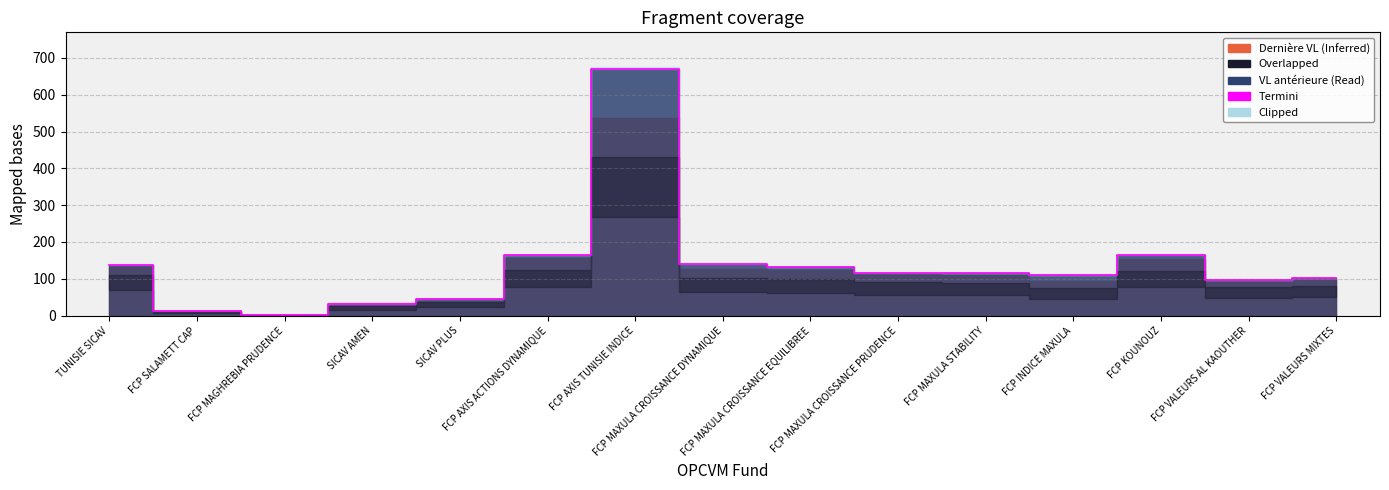

Which has a higher value, FCP VALEURS AL KAOUTHER or FCP INDICE MAXULA?

FCP INDICE MAXULA